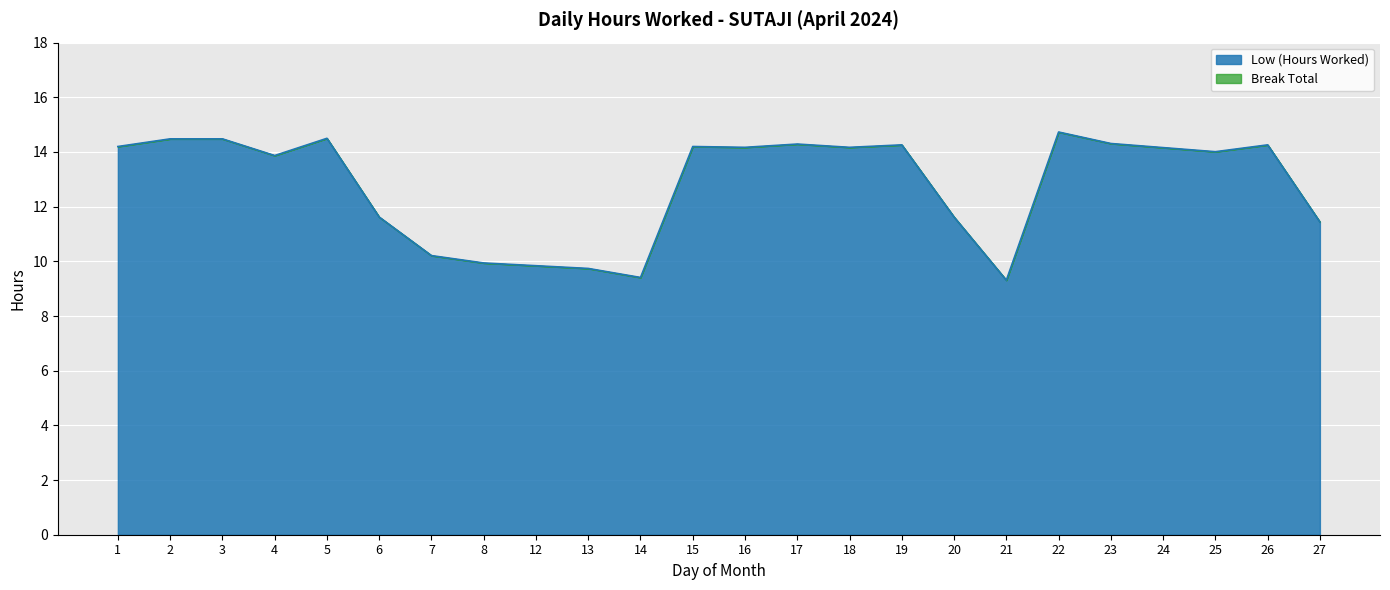

The chart shows a value of 7.8 at 24. True or false?

False